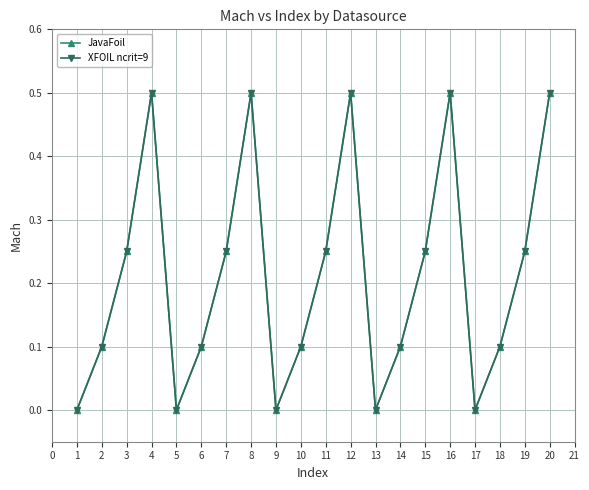

At how many categories does at least one series exceed 0?

15